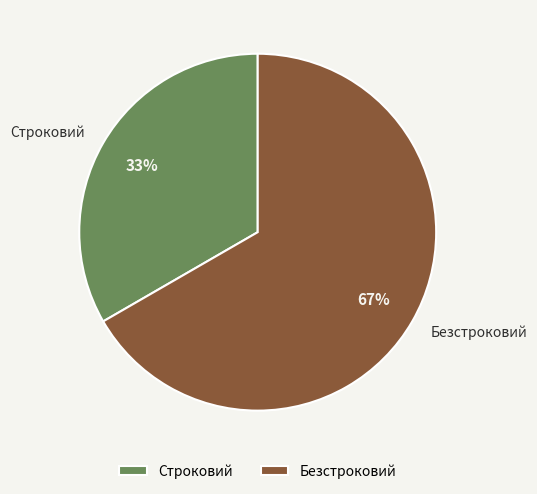

Which category has the smallest portion of the pie?

Строковий